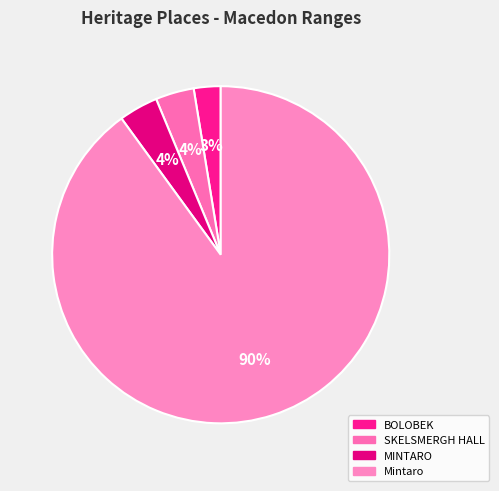

To the nearest percent, what percentage of the pie is BOLOBEK?

3%